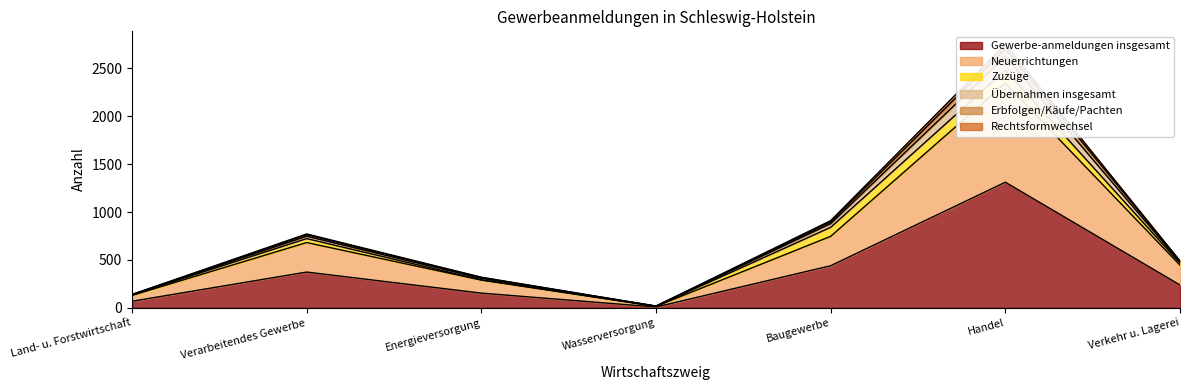

True or false: Erbfolgen/Käufe/Pachten and Gewerbe-anmeldungen insgesamt intersect in this chart.

False